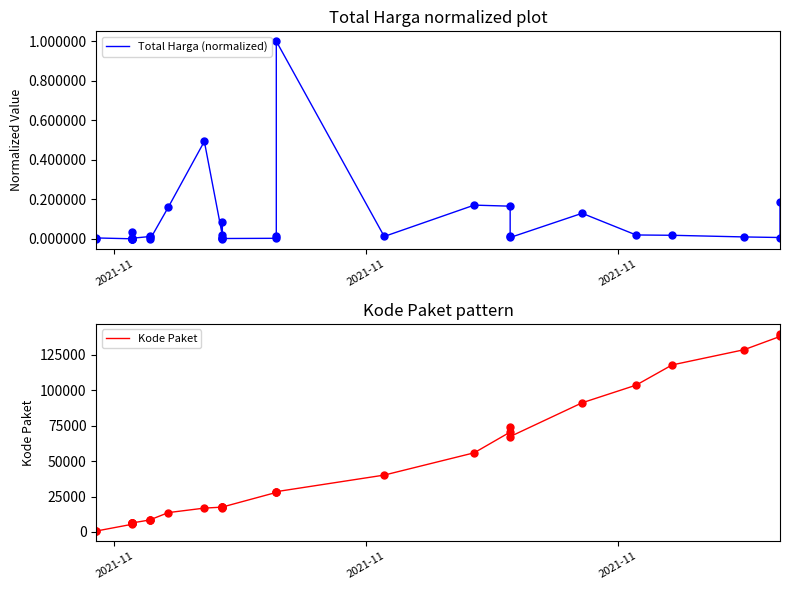

What is the value of the Total Harga (normalized) point at the 18th from the left?

0.1